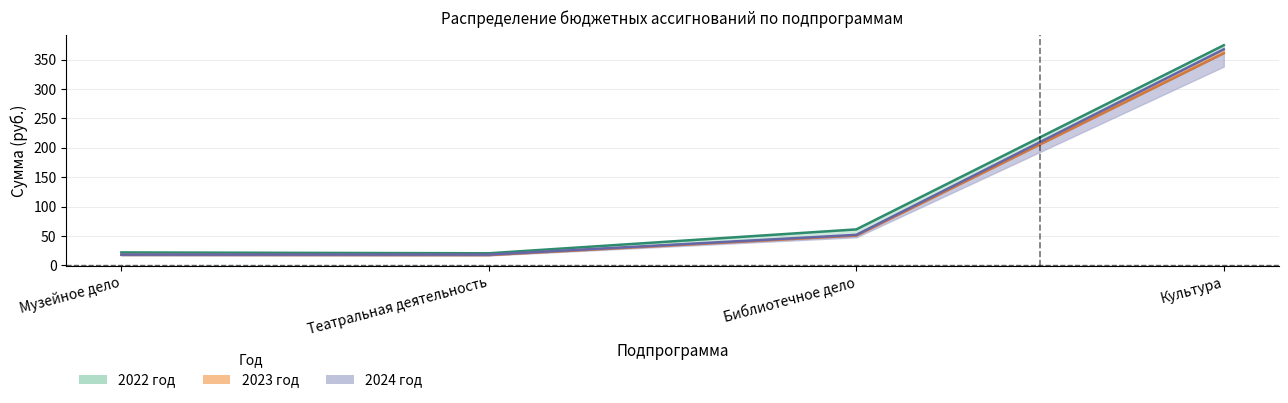

How many values in the 2022 год series exceed 61?

2